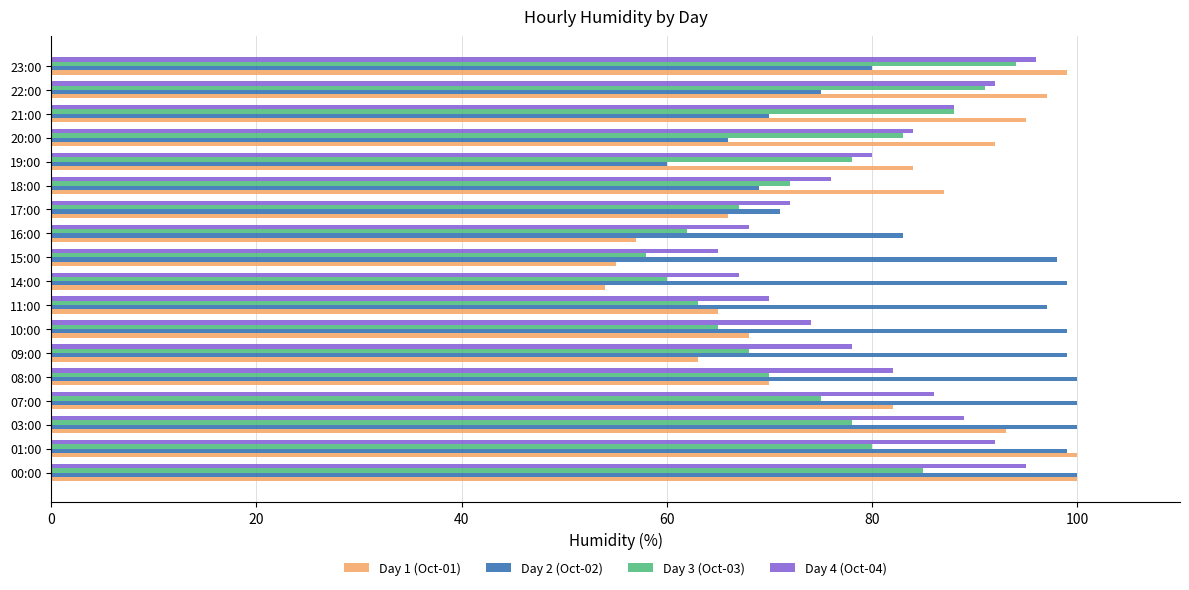

What is the sum of the Day 1 (Oct-01) values at 01:00 and 17:00?

166